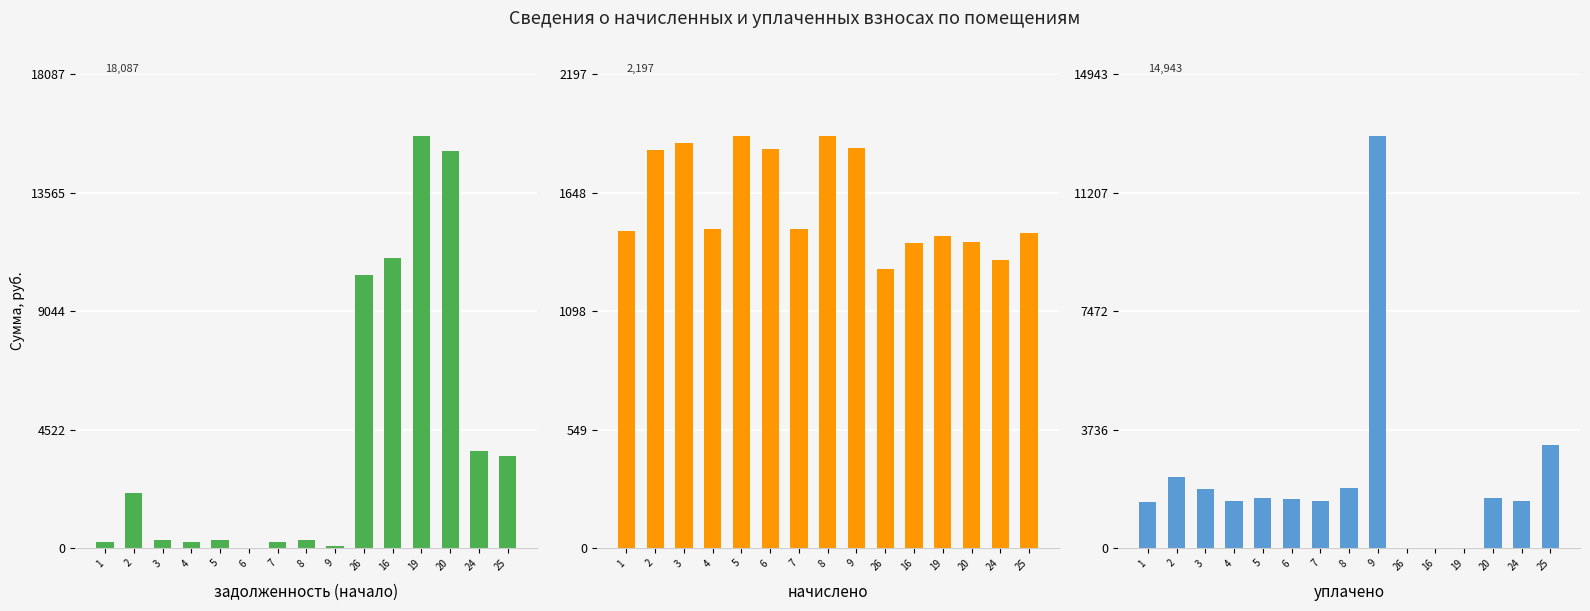

What are all the series names shown in the legend?

задолженность (начало), начислено, уплачено